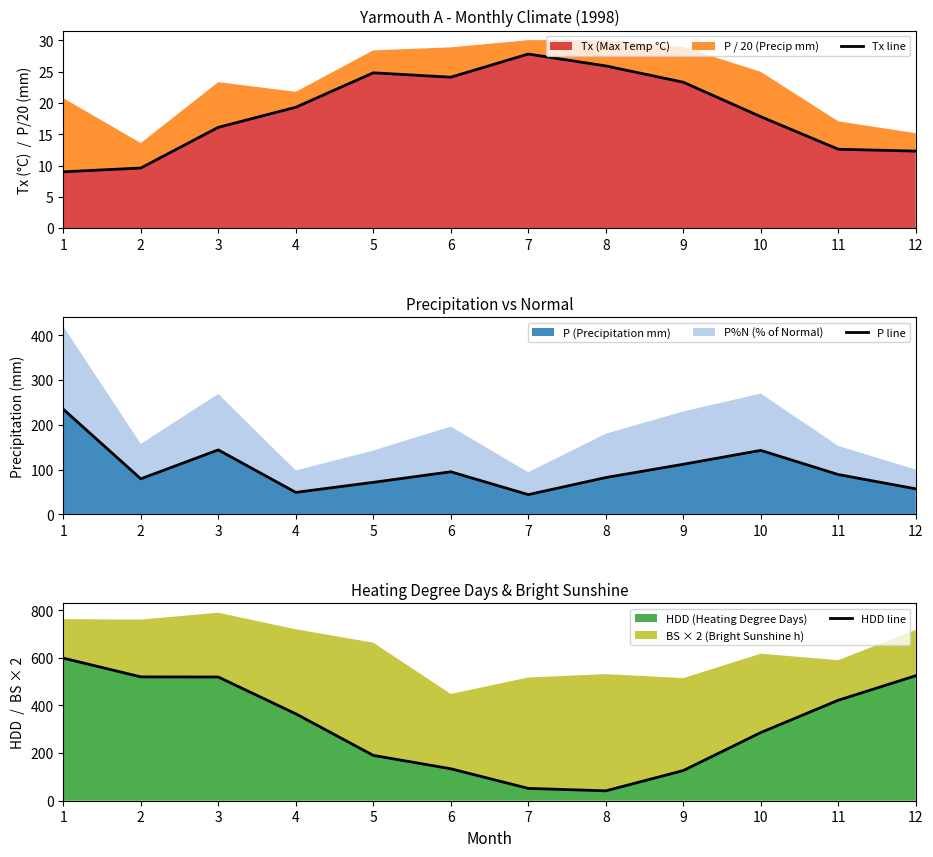

Rank the categories by P line value from lowest to highest.

7, 4, 12, 5, 2, 8, 11, 6, 9, 10, 3, 1